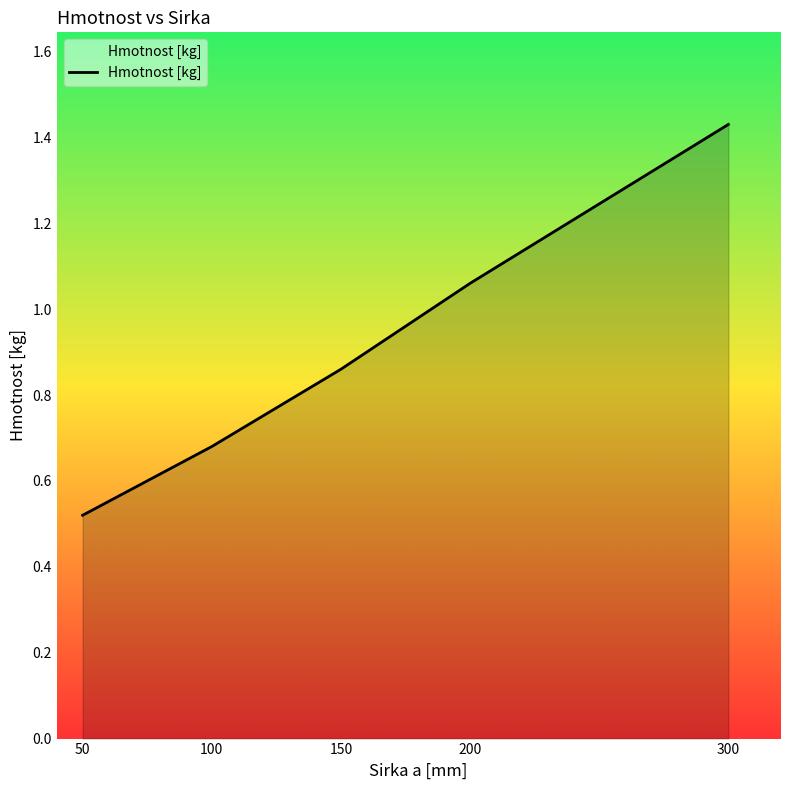

Rank the categories by value from lowest to highest.

50, 100, 150, 200, 300